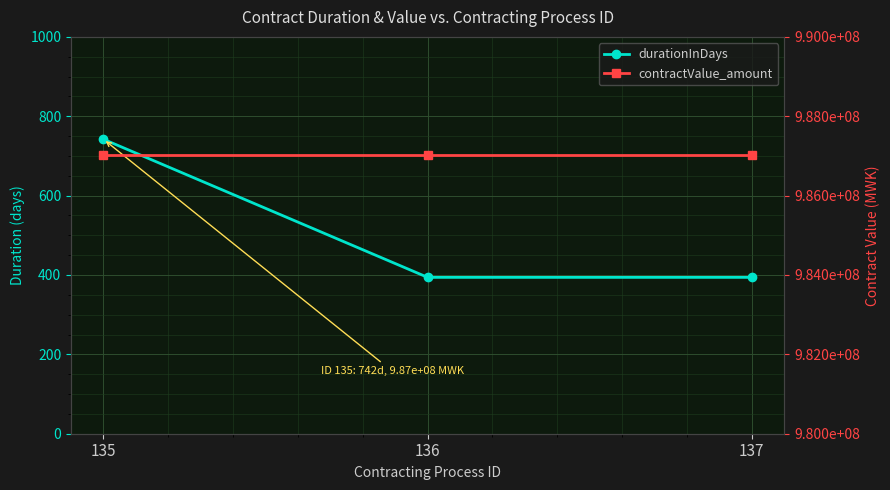

The durationInDays series shows 97.9 at 137. True or false?

False